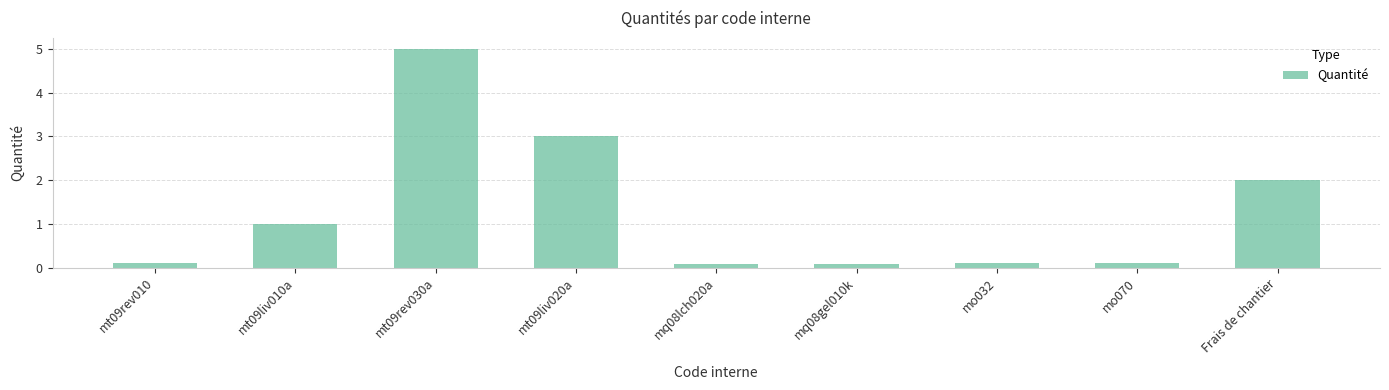

Reading left to right, what are all the values shown in this chart?

mt09rev010=0.1	mt09liv010a=1.0	mt09rev030a=5.0	mt09liv020a=3.0	mq08lch020a=0.1	mq08gel010k=0.1	mo032=0.1	mo070=0.1	Frais de chantier=2.0